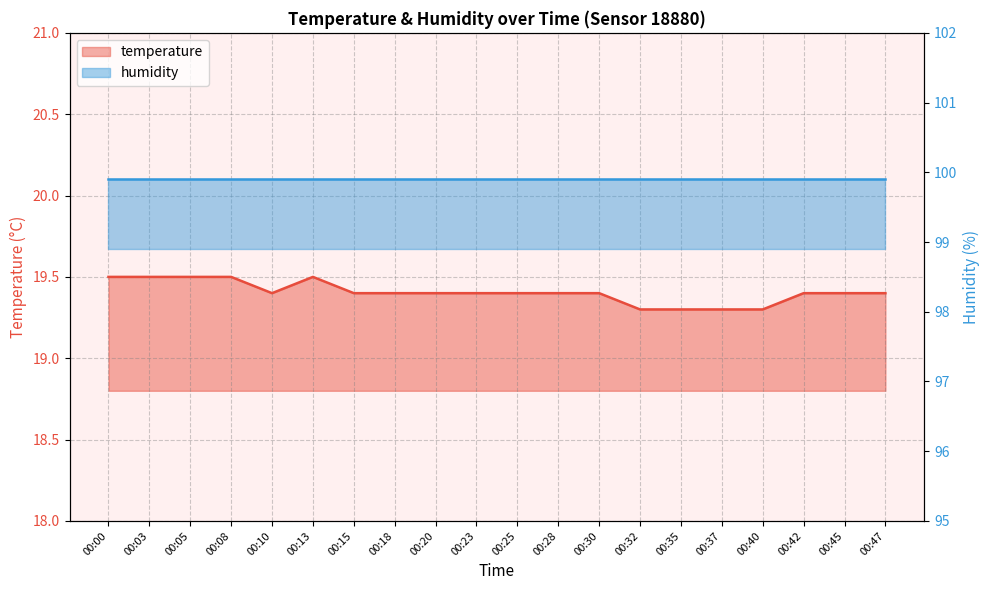

Rank the categories by value from lowest to highest.

00:32, 00:35, 00:37, 00:40, 00:10, 00:15, 00:18, 00:20, 00:23, 00:25, 00:28, 00:30, 00:42, 00:45, 00:47, 00:00, 00:03, 00:05, 00:08, 00:13